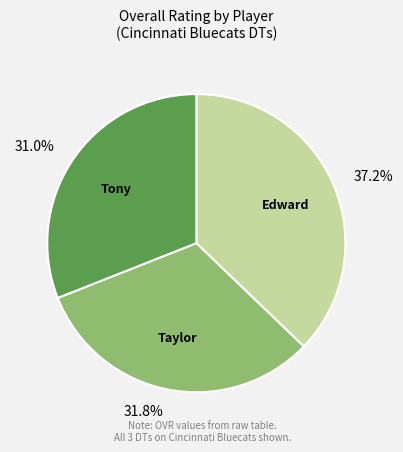

Does any single category account for the majority?

No